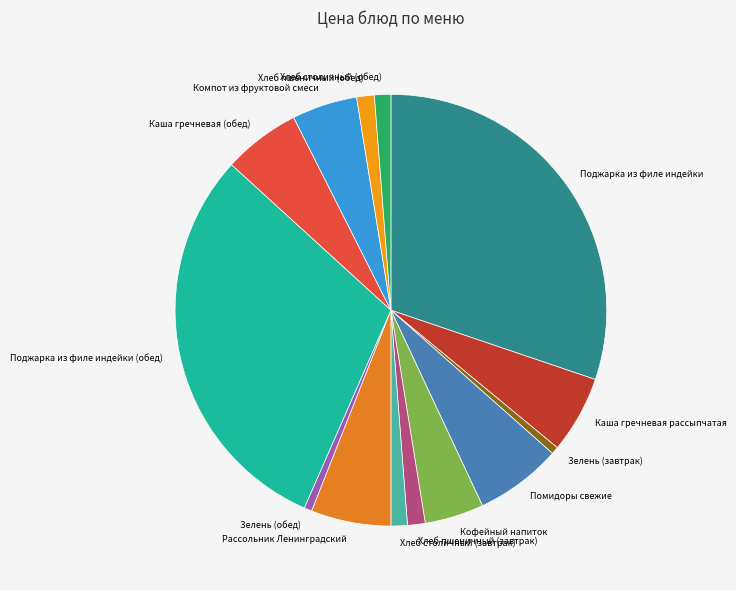

Which has a higher value, Каша гречневая рассыпчатая or Хлеб столичный (обед)?

Каша гречневая рассыпчатая